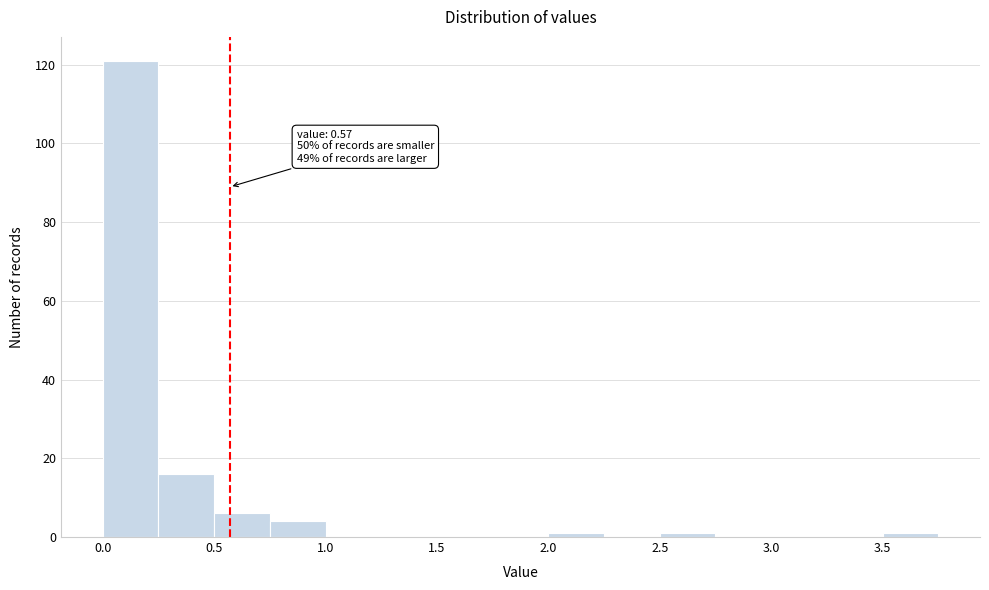

Which range on the x-axis has the tallest bar?

0.00 to 0.25